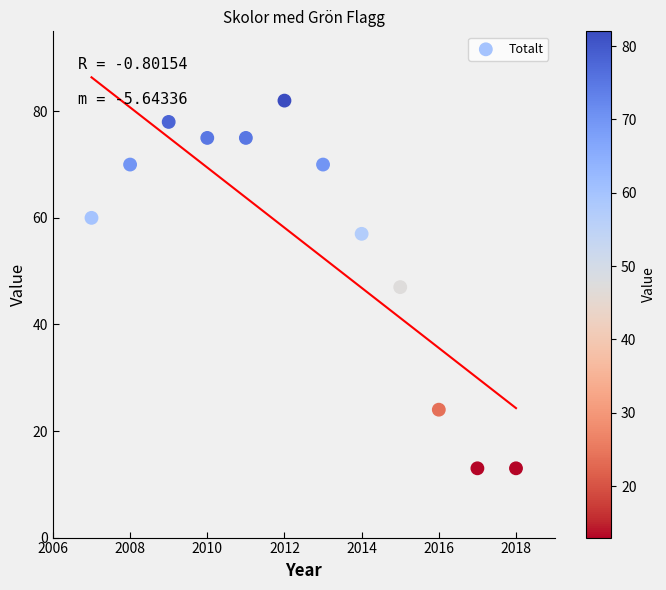

What is the range of X values (max minus min)?

11